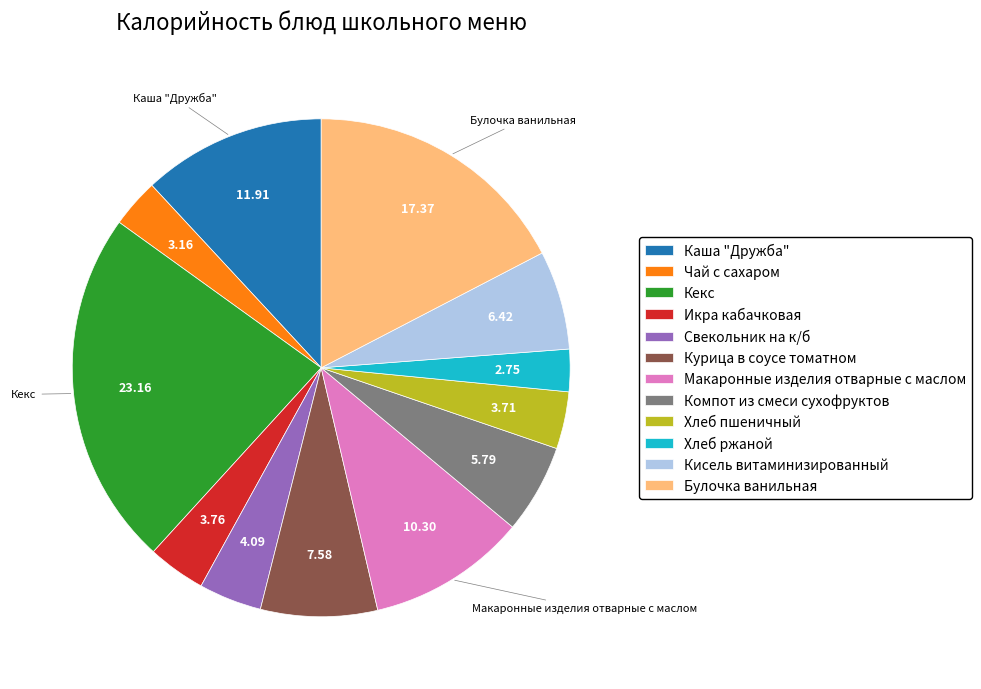

Does Курица в соусе томатном represent more than half of the total?

No